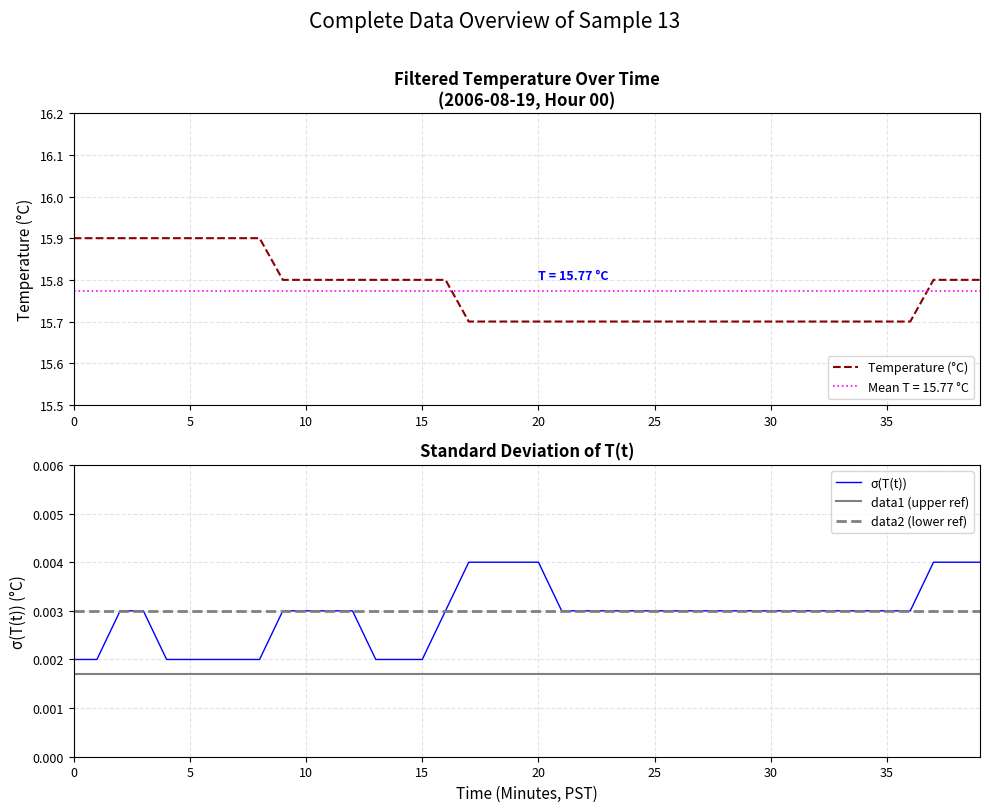

What is the spread (max minus min) of values at 38?

15.8